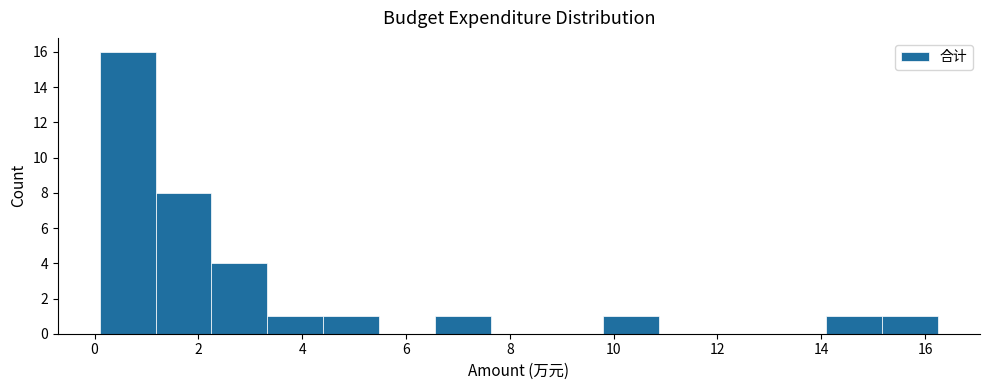

Over which range of the x-axis is the bar tallest?

0.2 to 1.2